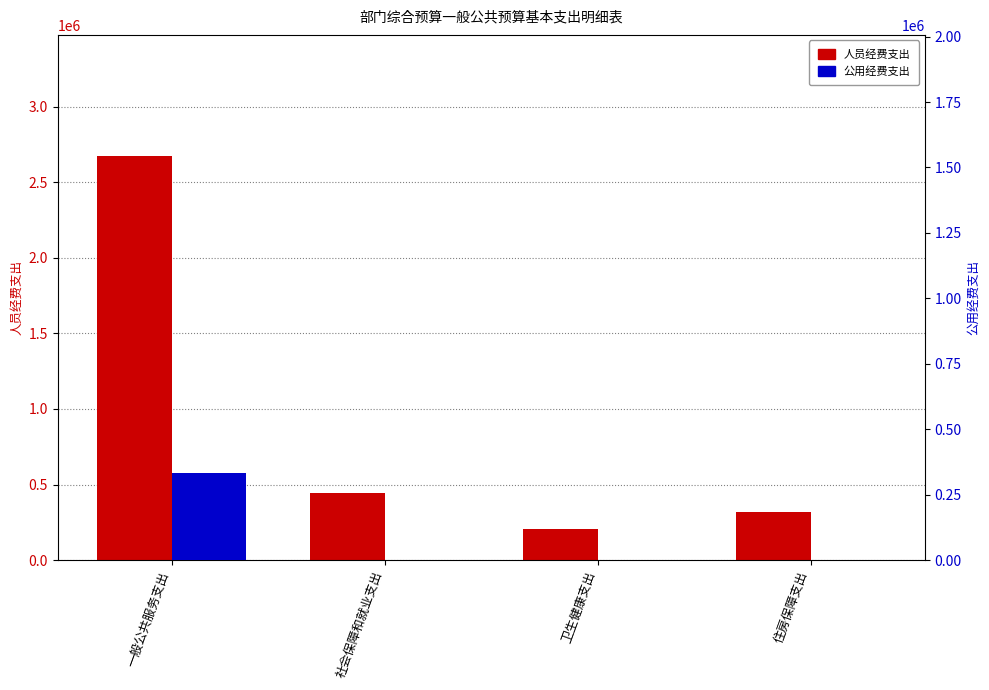

How many groups of bars are there?

4